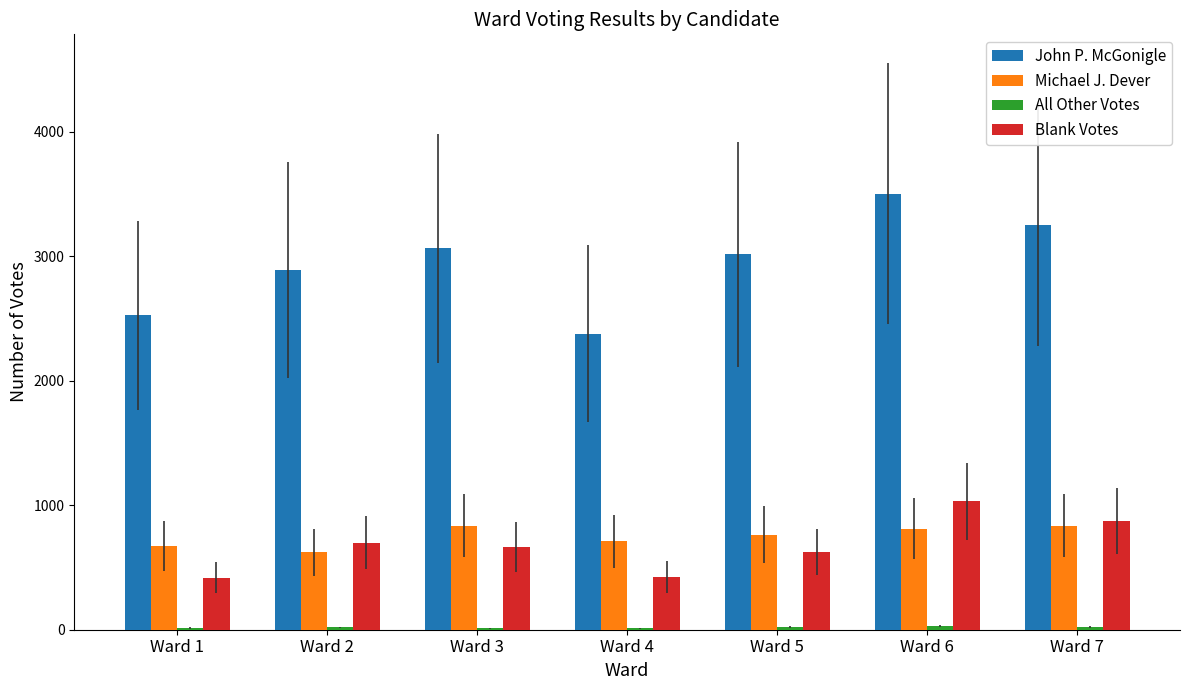

The value of Blank Votes at Ward 3 is 944. True or false?

False